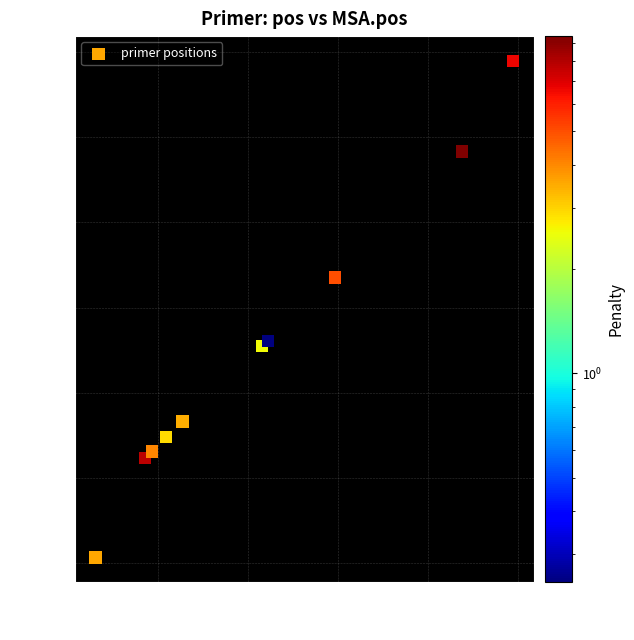

What is the average X value?

2054